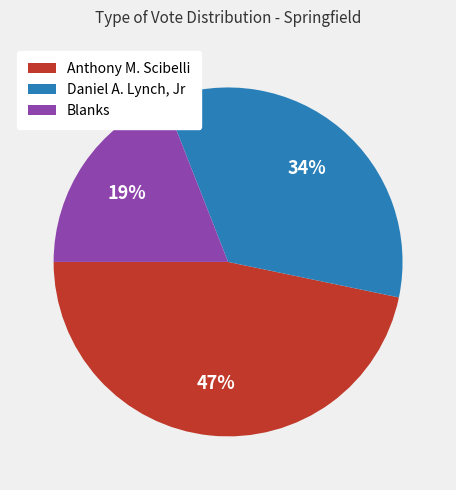

Is there any slice that represents more than half of the pie?

No